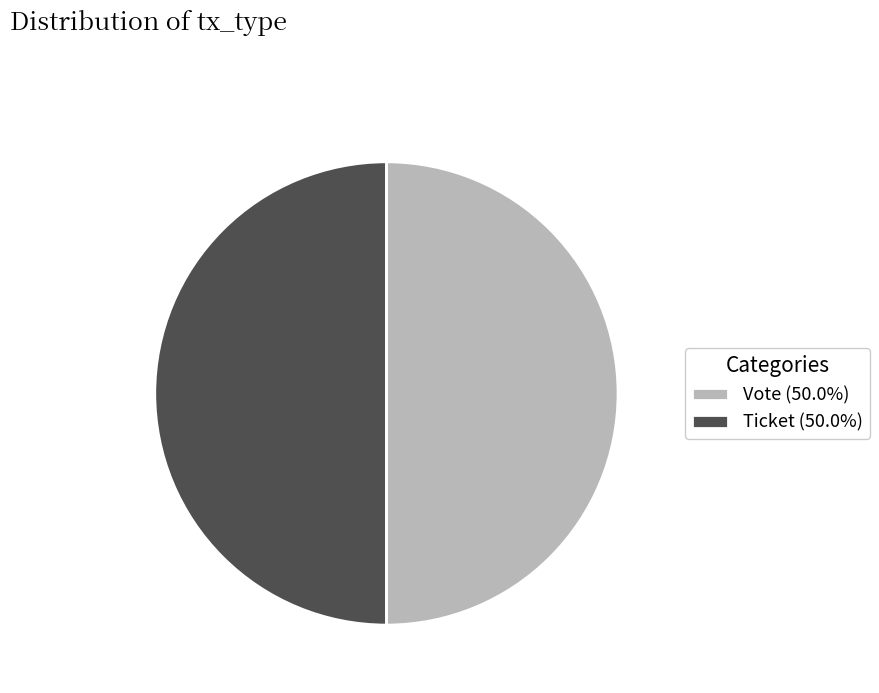

Approximately how many times larger is the value at Ticket (50.0%) compared to Vote (50.0%)?

1.0